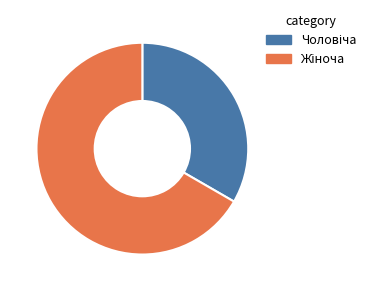

Is there a majority slice in this chart?

Yes